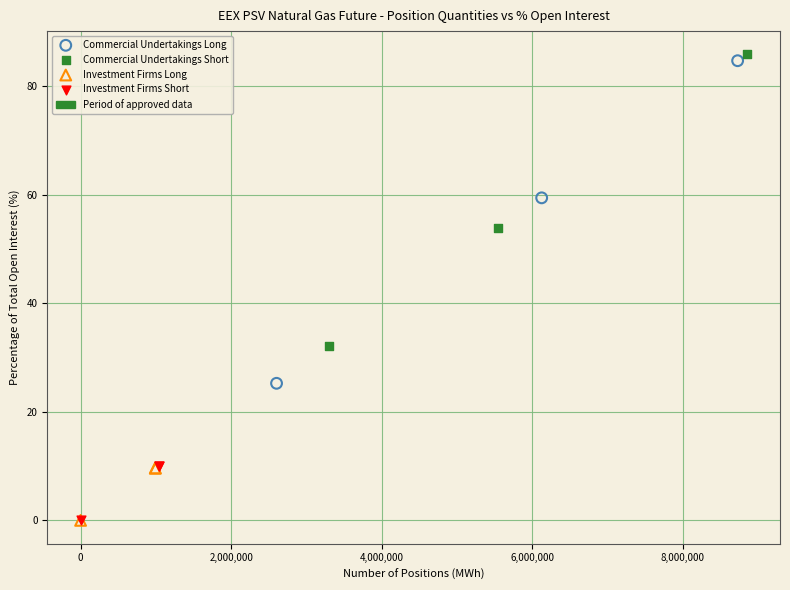

Which series has the largest Y range (max minus min)?

Commercial Undertakings Long